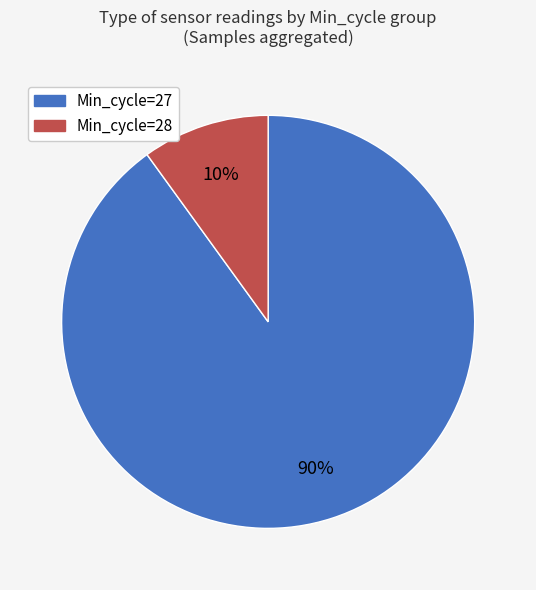

How many segments does this pie chart have?

2